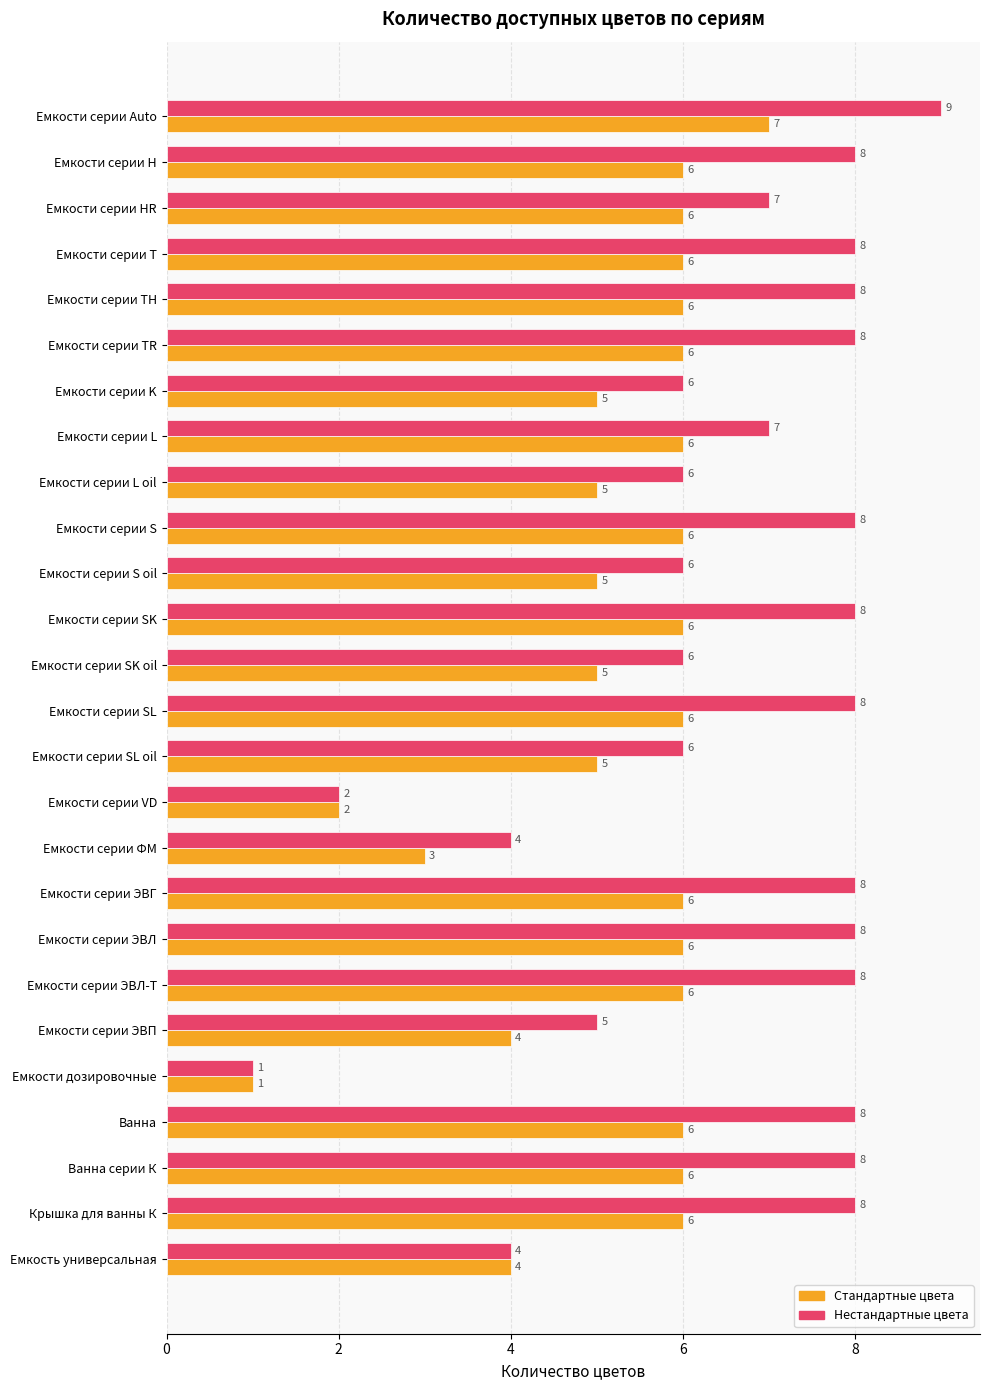

Which series has the largest range (max minus min)?

Нестандартные цвета